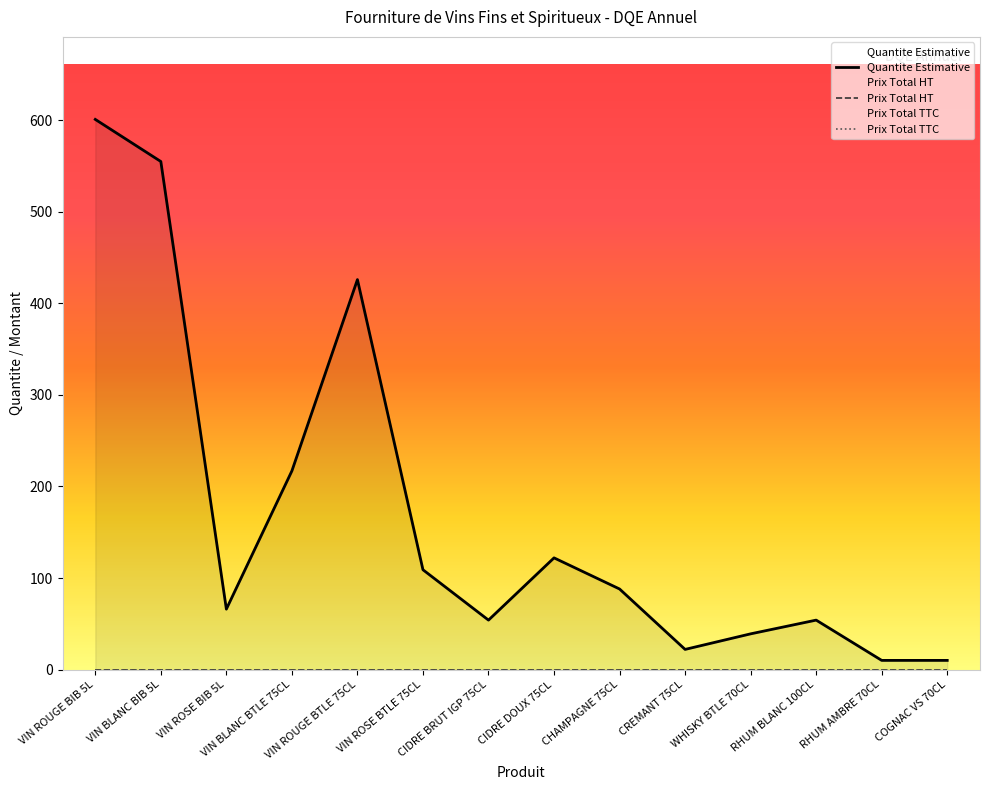

Which series has the largest range (max minus min)?

Quantite Estimative